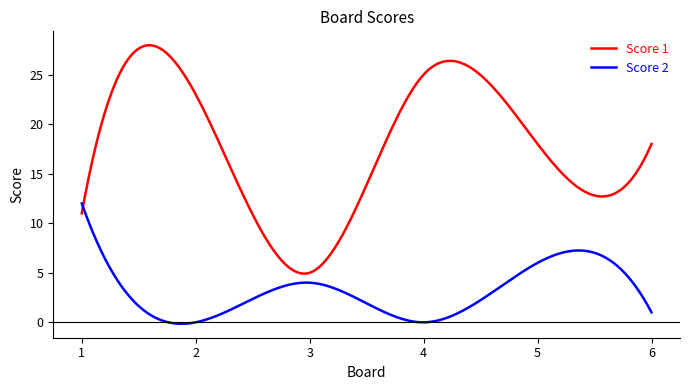

What is the greatest value displayed?

28.0